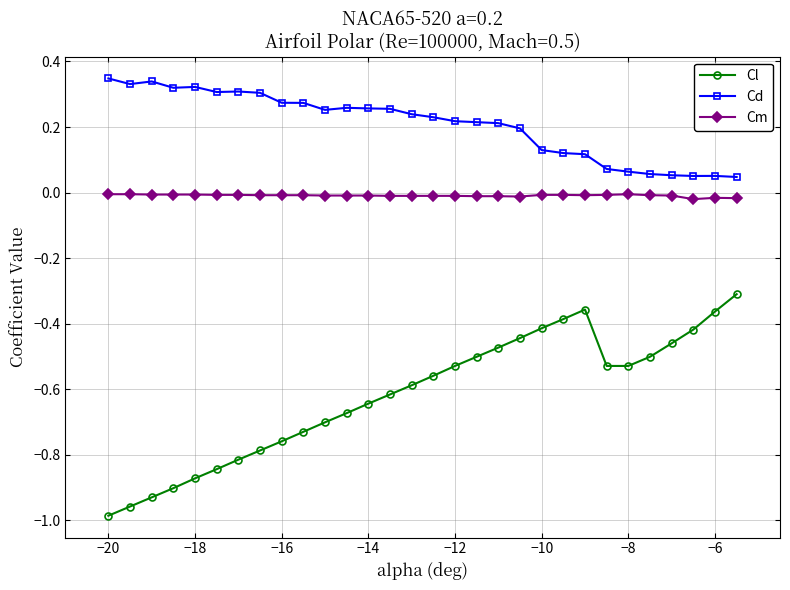

Which series has the largest total across all categories?

Cd